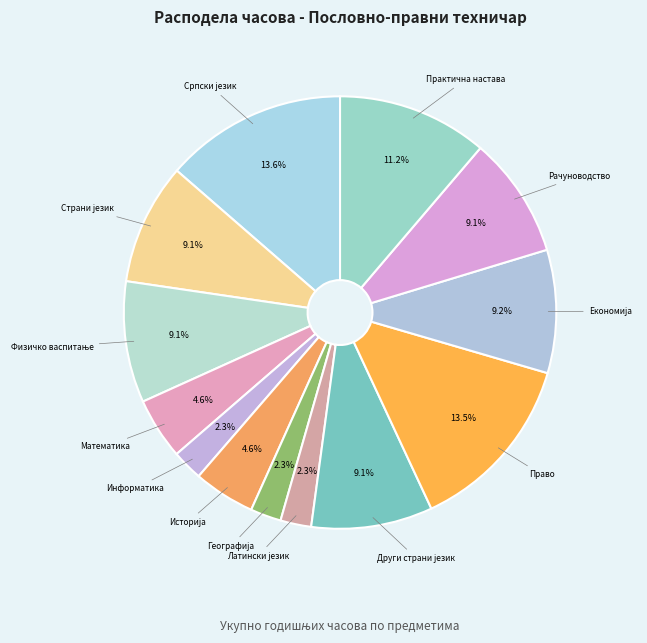

Does any single category account for the majority?

No